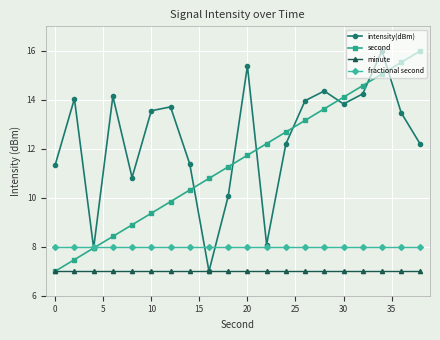

At how many categories does at least one series exceed 12?

14